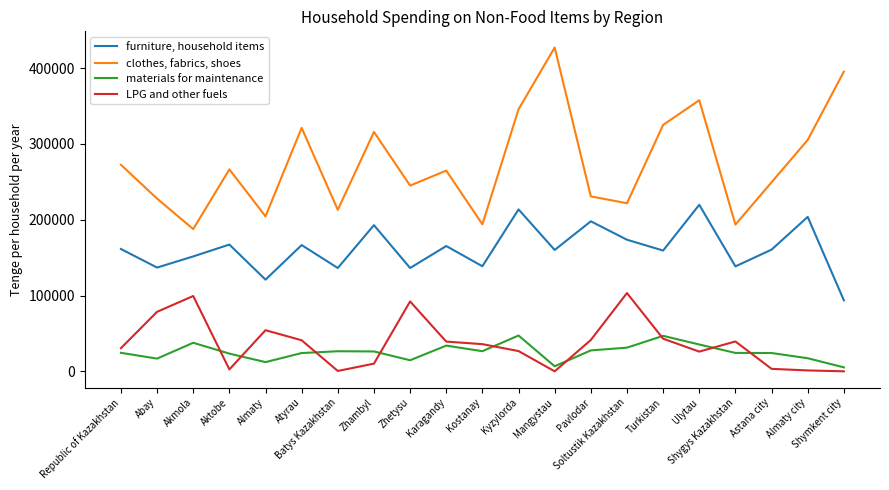

Which category has the highest value across all series?

Mangystau